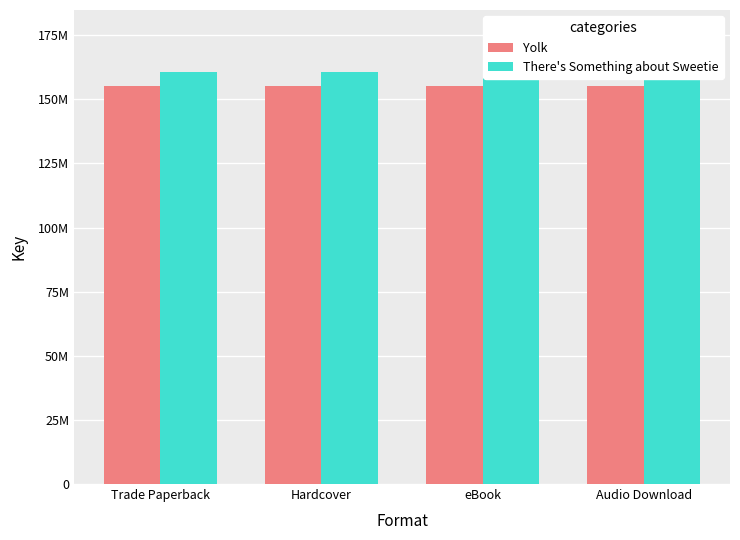

At how many categories does at least one series exceed 157605327?

4